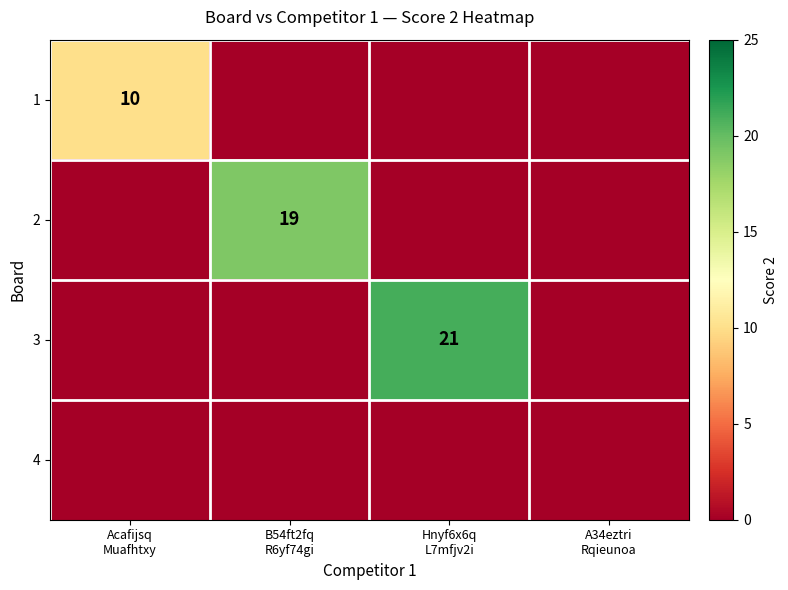

What is the difference between the highest and lowest values at Hnyf6x6q
L7mfjv2i?

21